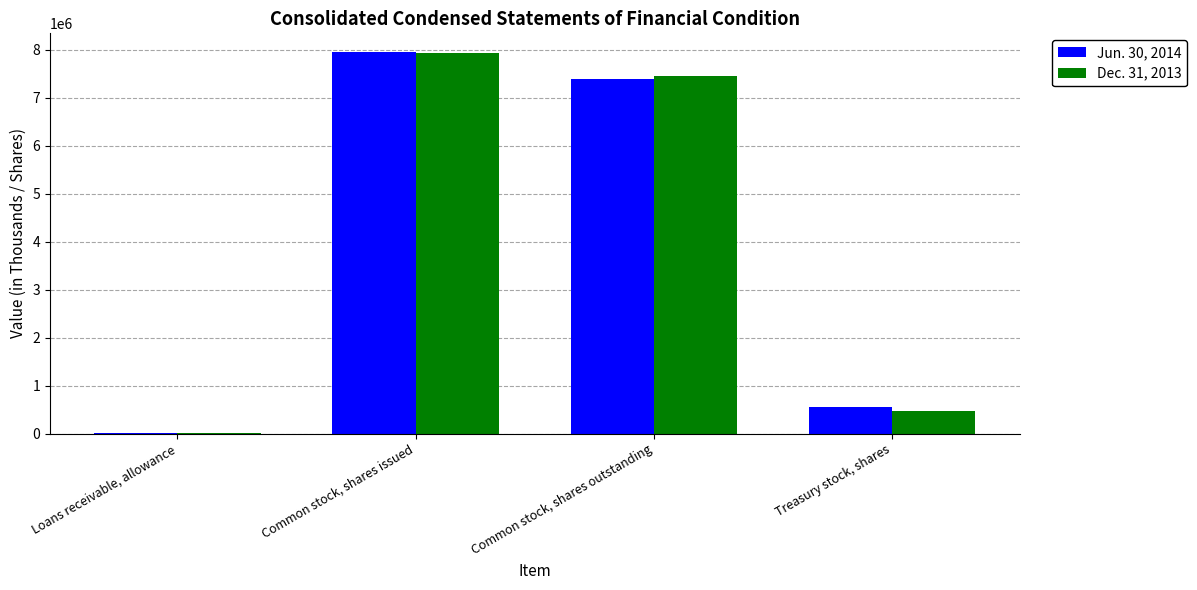

What is the greatest value displayed?

7947525